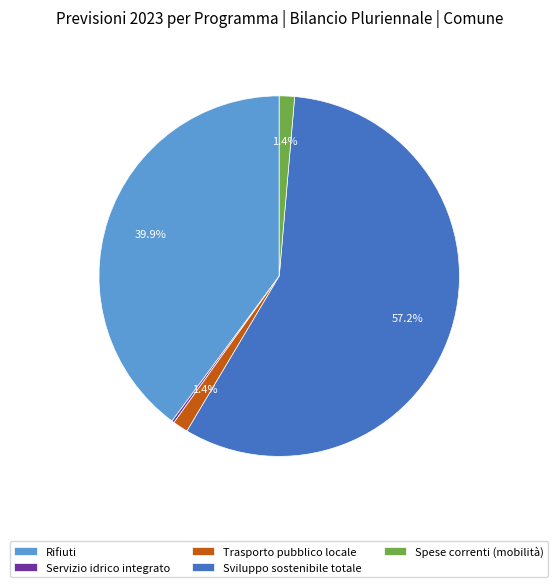

To the nearest percent, what percentage of the pie is Sviluppo sostenibile totale?

57%